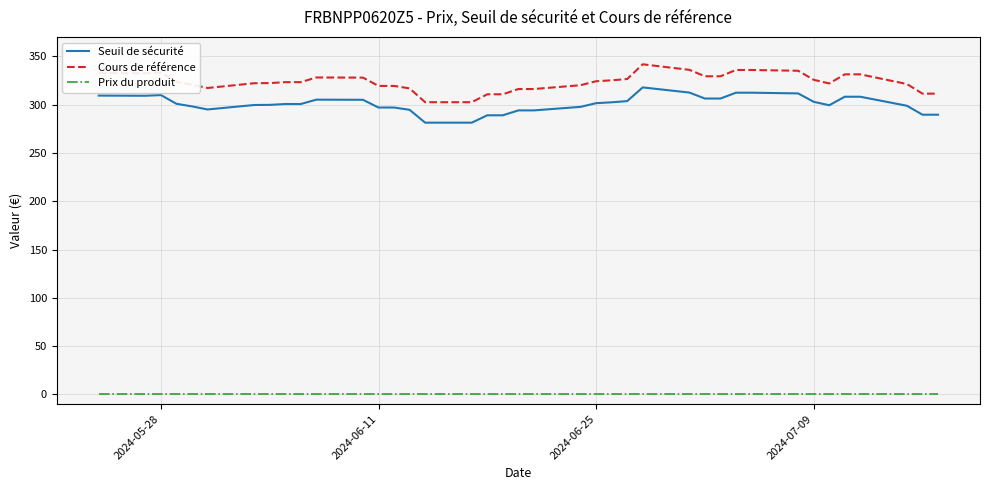

What is the maximum value shown in the chart?

341.8